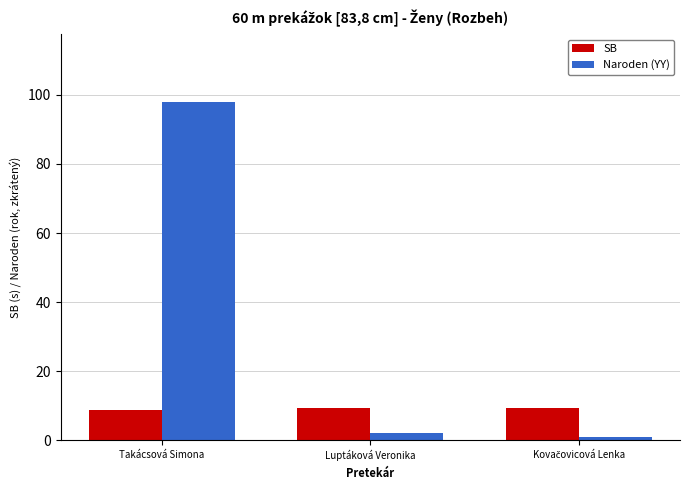

How many data points does each series have?

3